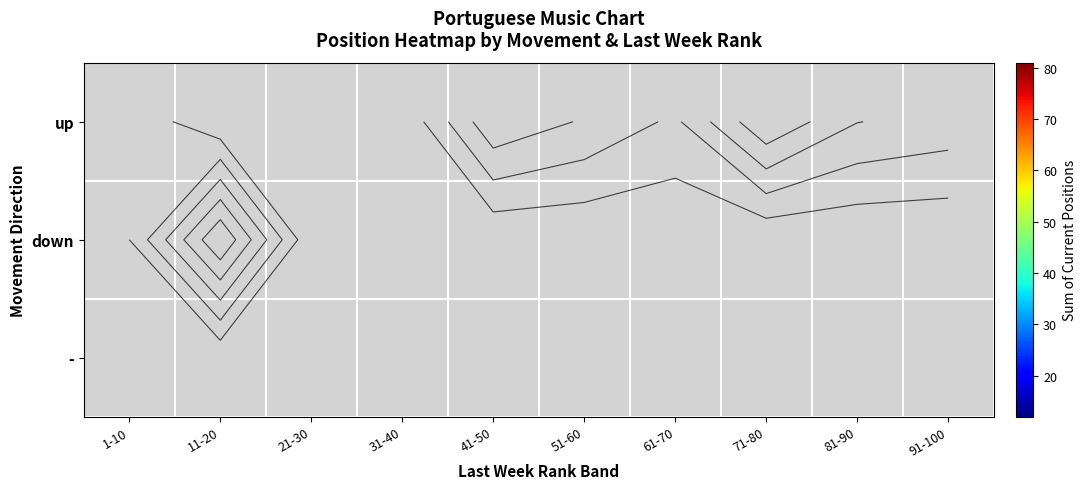

How many values in up are above zero?

7